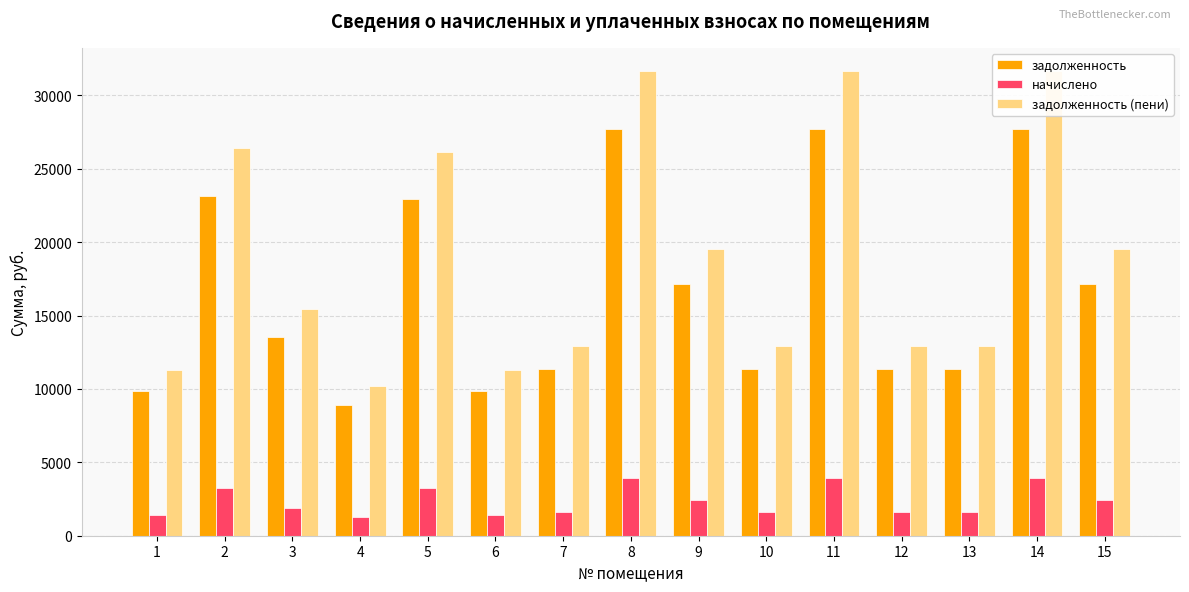

List the labels in order of задолженность value, smallest first.

4, 1, 6, 7, 10, 12, 13, 3, 9, 15, 5, 2, 8, 11, 14